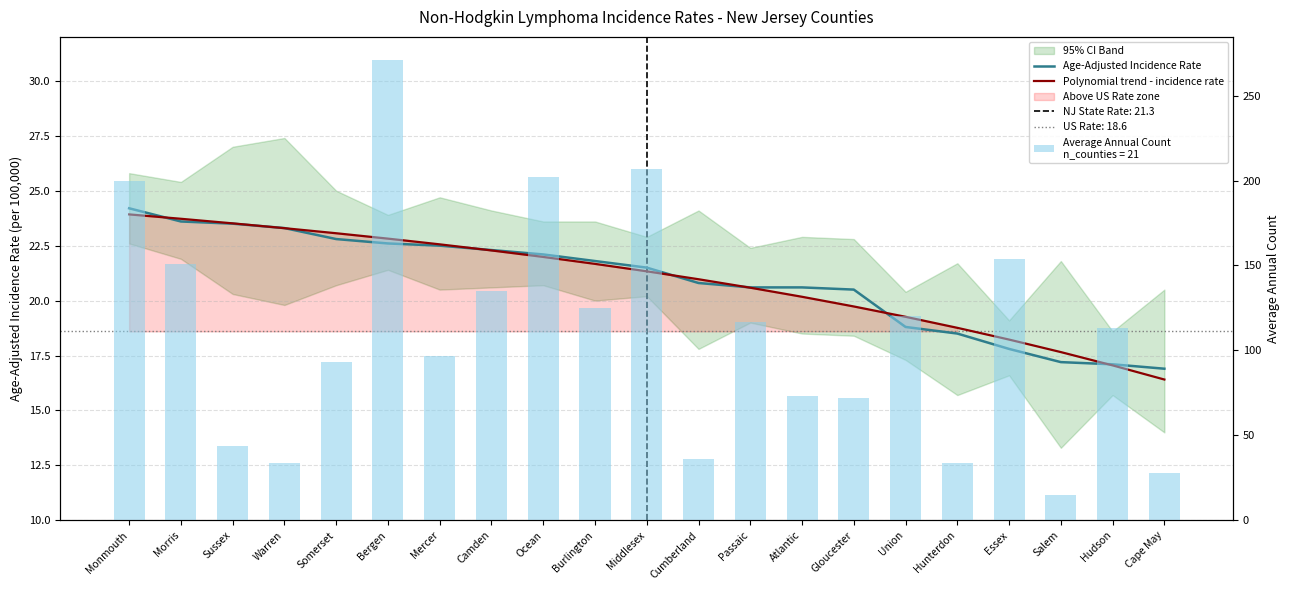

How many data points in Age-Adjusted Incidence Rate are less than 21?

10